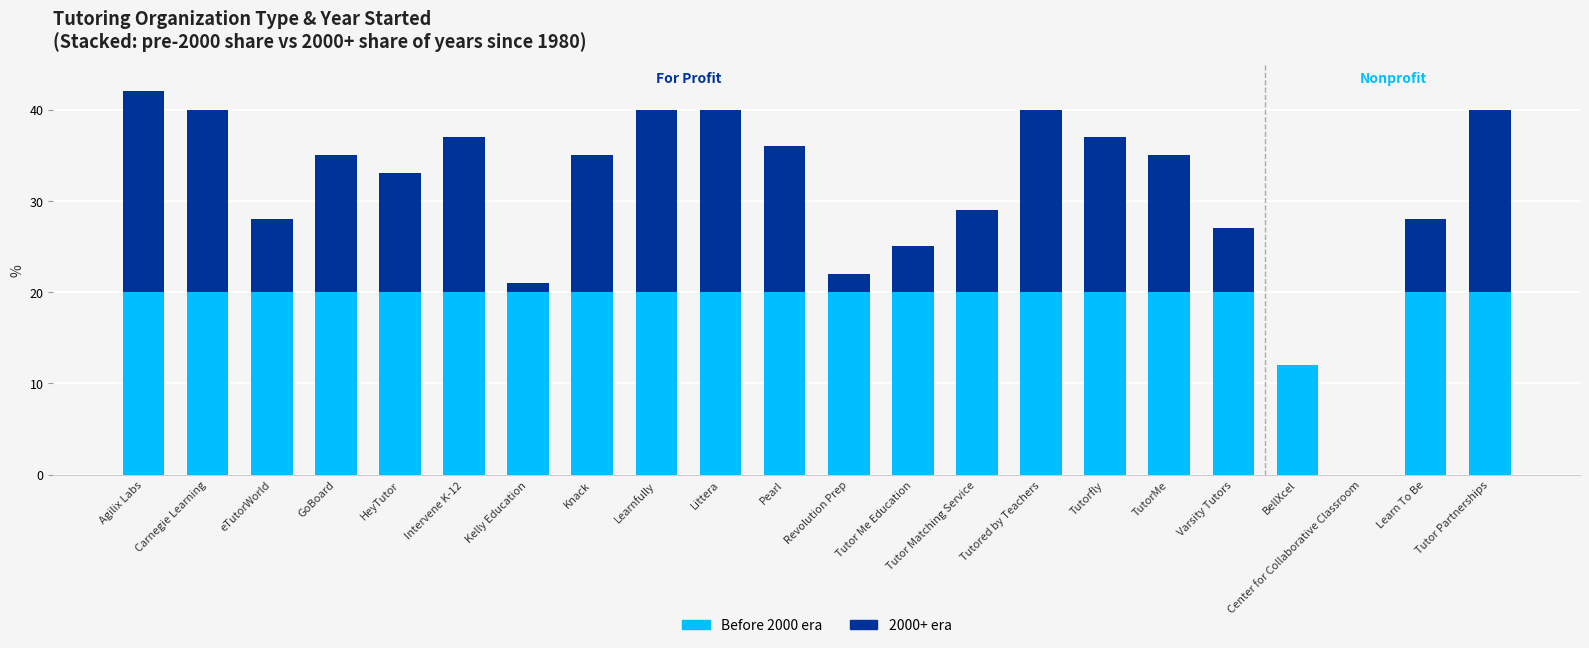

What is the total value across all series at Tutored by Teachers?

40